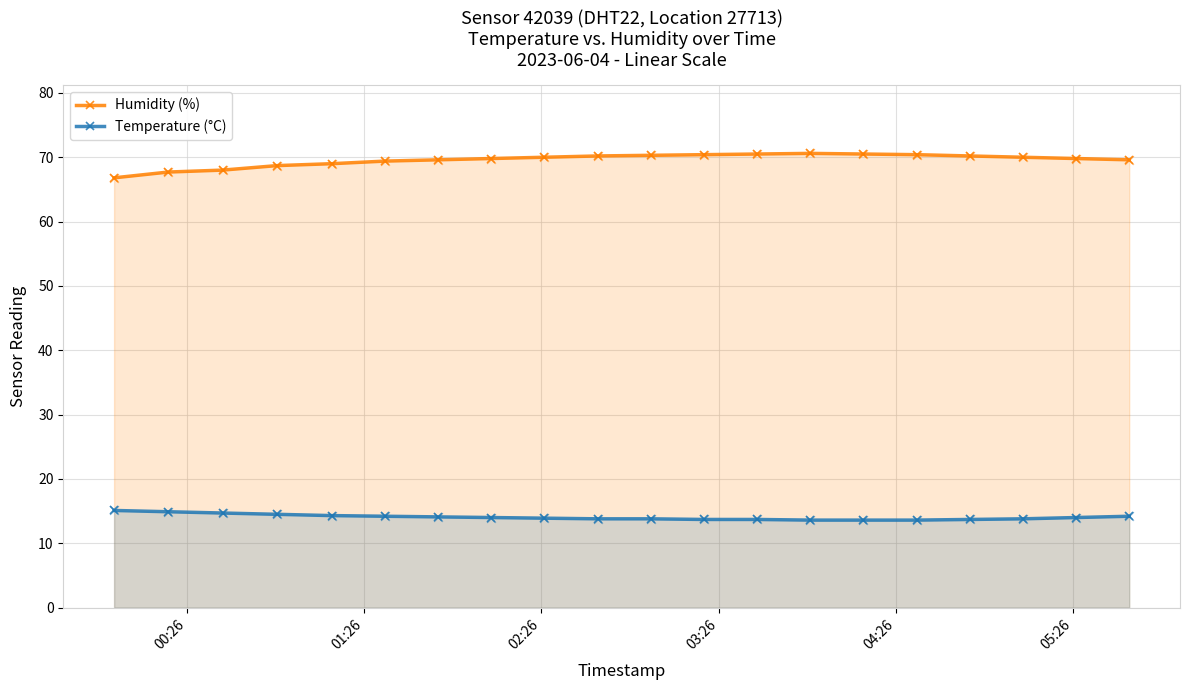

At how many categories does at least one series exceed 65?

20